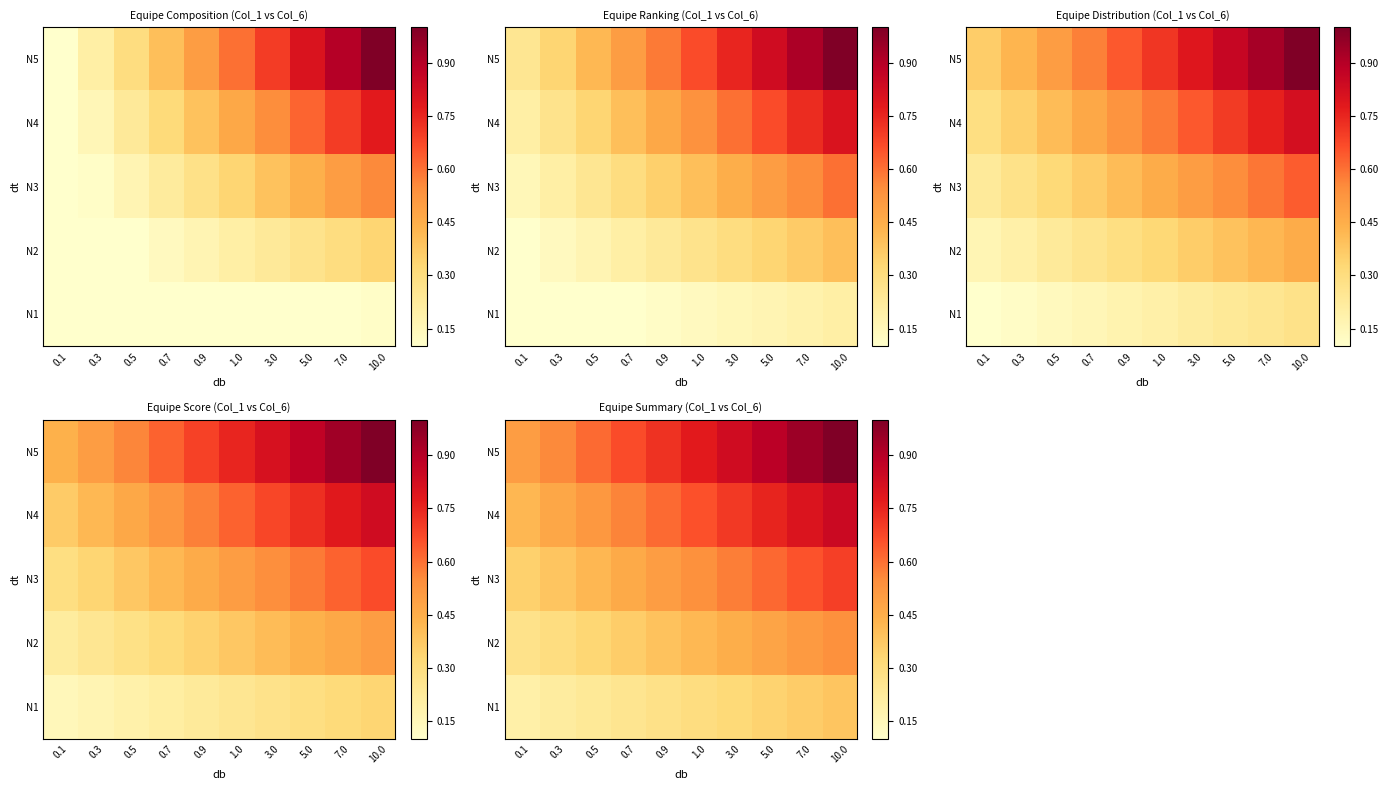

Count the N1 values in the range 0 to 1.

10